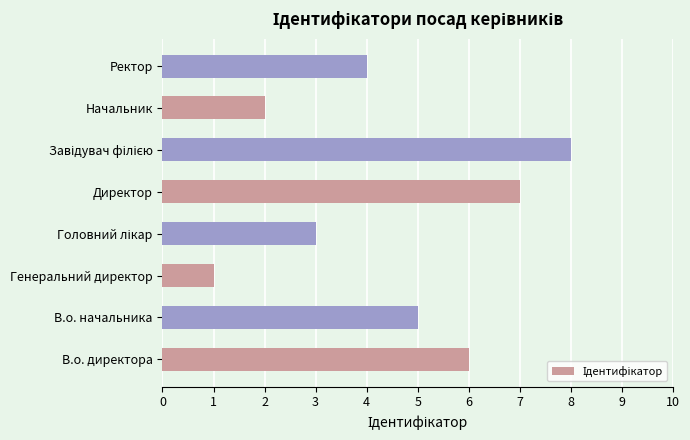

Reading top to bottom, list all the values displayed in this chart.

4	2	8	7	3	1	5	6